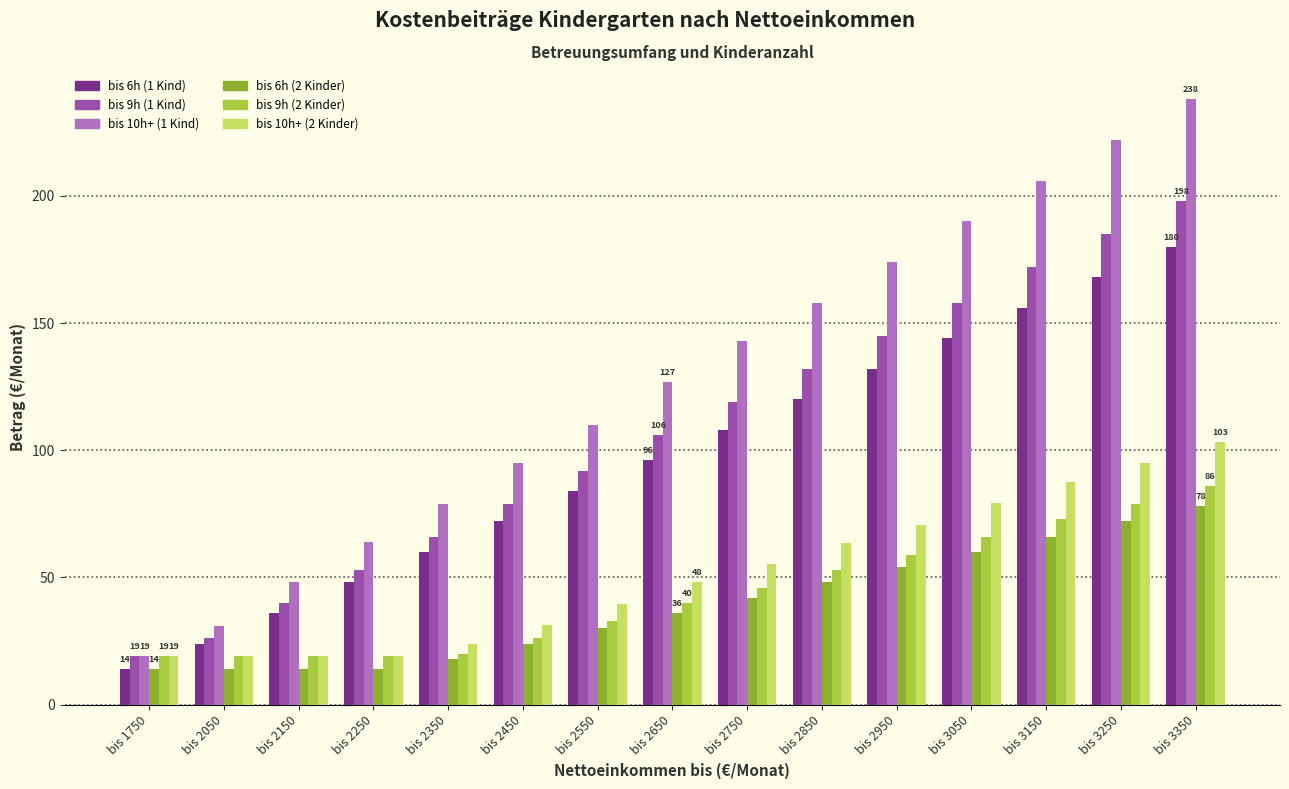

List the series in order of their peak value, highest first.

bis 10h+ (1 Kind), bis 9h (1 Kind), bis 6h (1 Kind), bis 10h+ (2 Kinder), bis 9h (2 Kinder), bis 6h (2 Kinder)